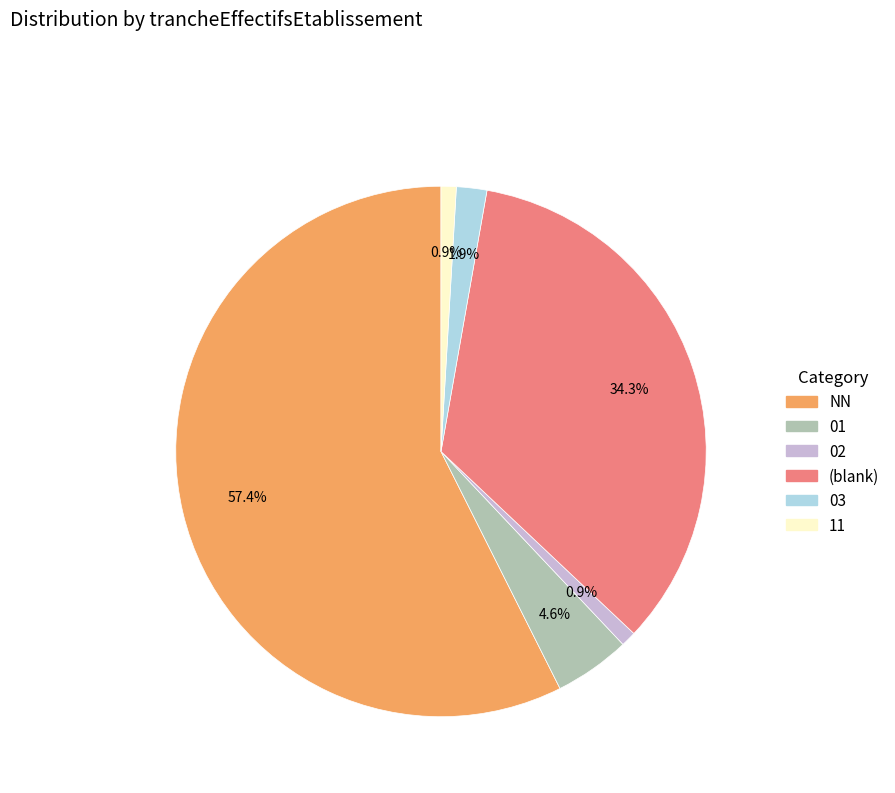

Is there any slice that represents more than half of the pie?

Yes